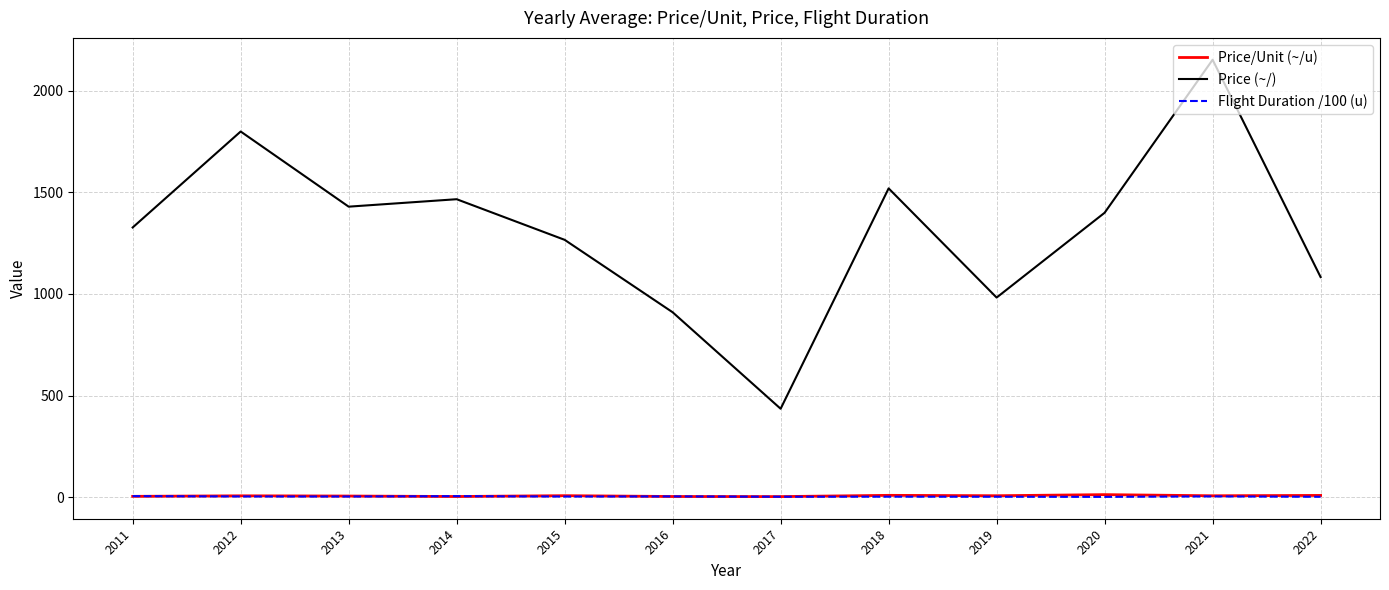

True or false: Price (~/) and Flight Duration /100 (u) cross at least once.

False